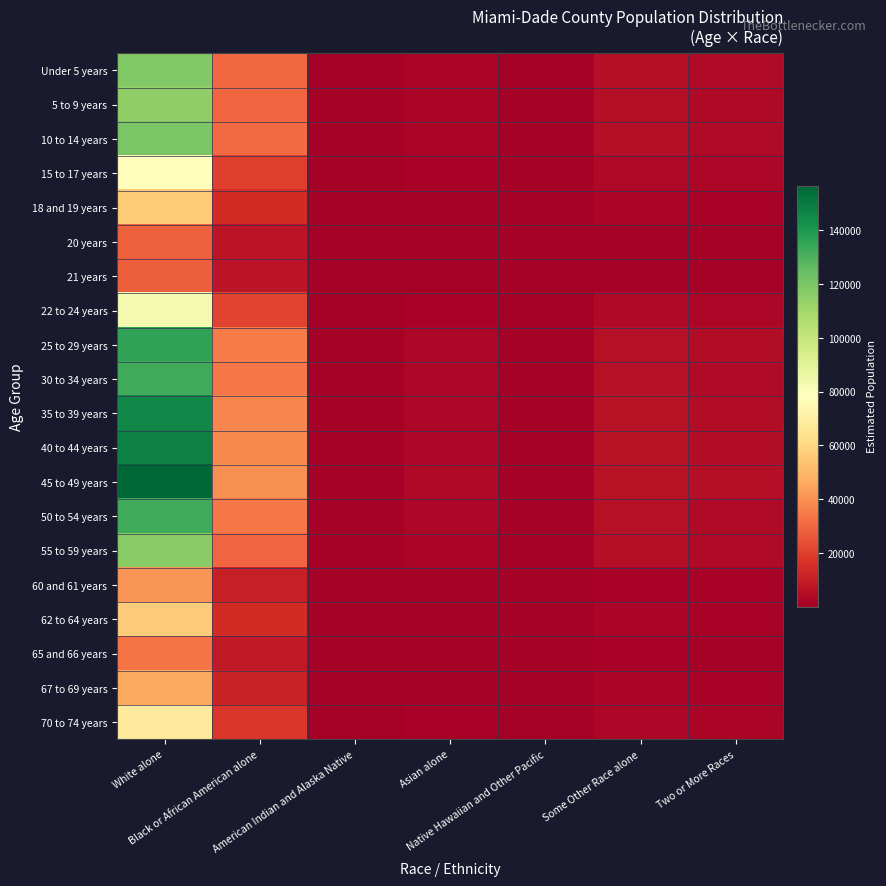

What is the total value across all series at Two or More Races?

58853.4